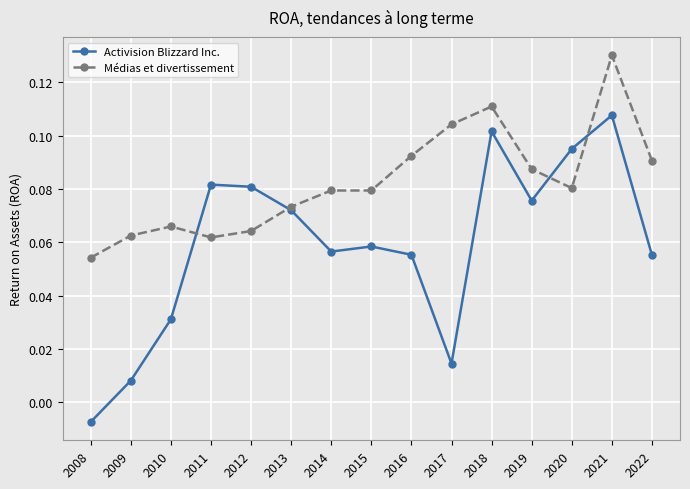

At which category does the chart reach its peak across all series?

2021